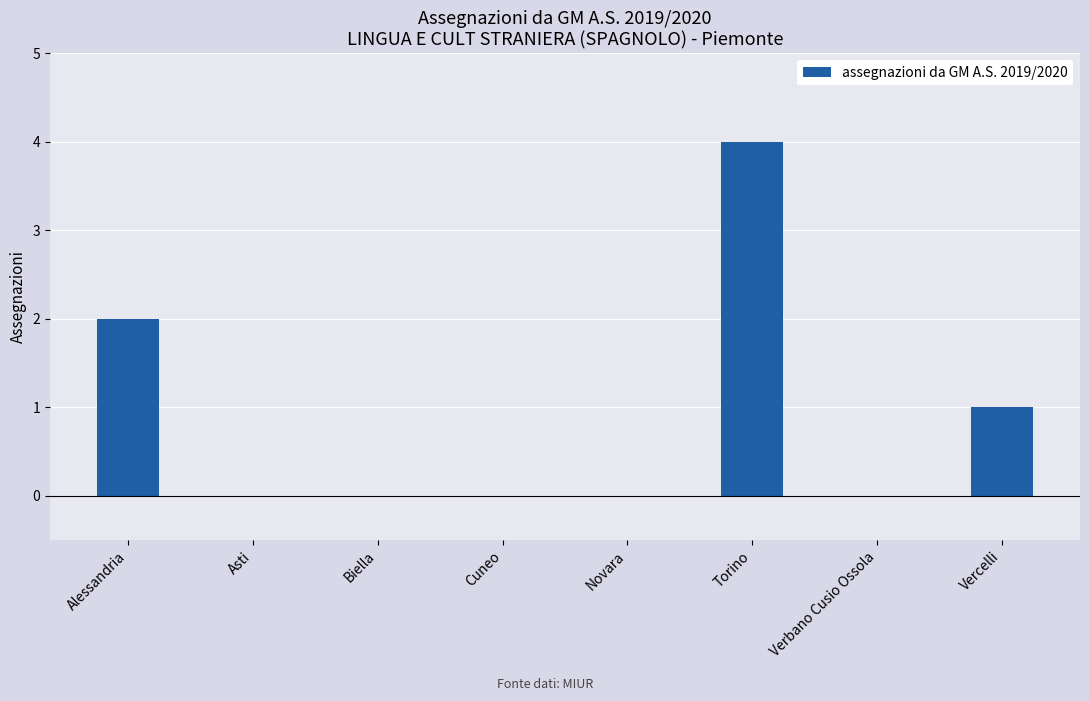

Are the bars grouped side by side (vs. stacked)?

No